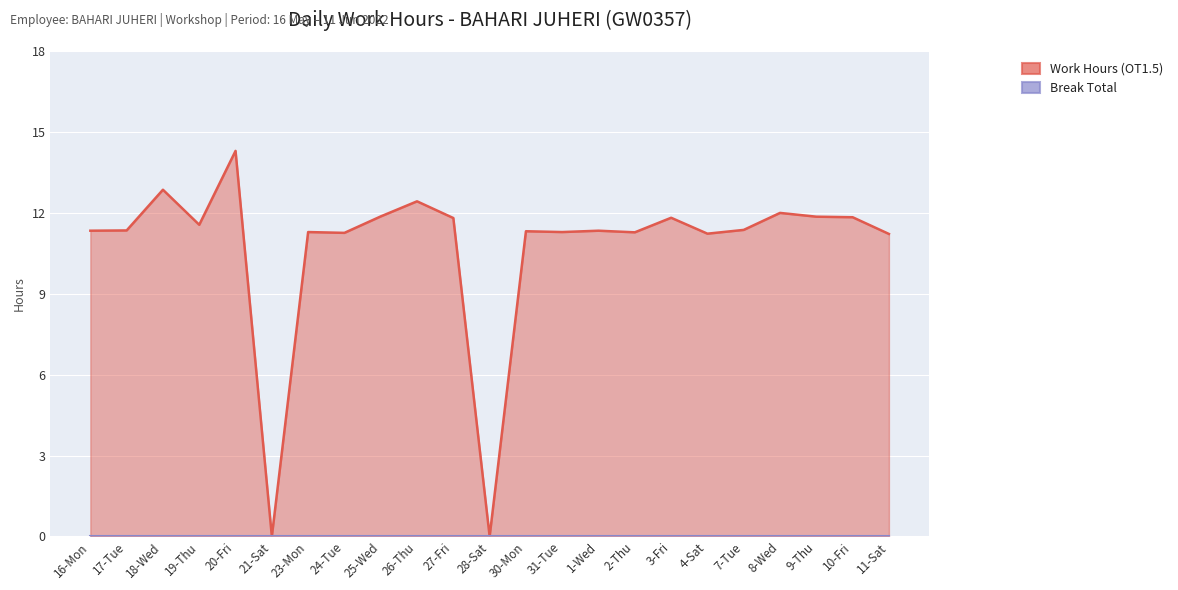

At which category does the data reach its first local valley?

19-Thu